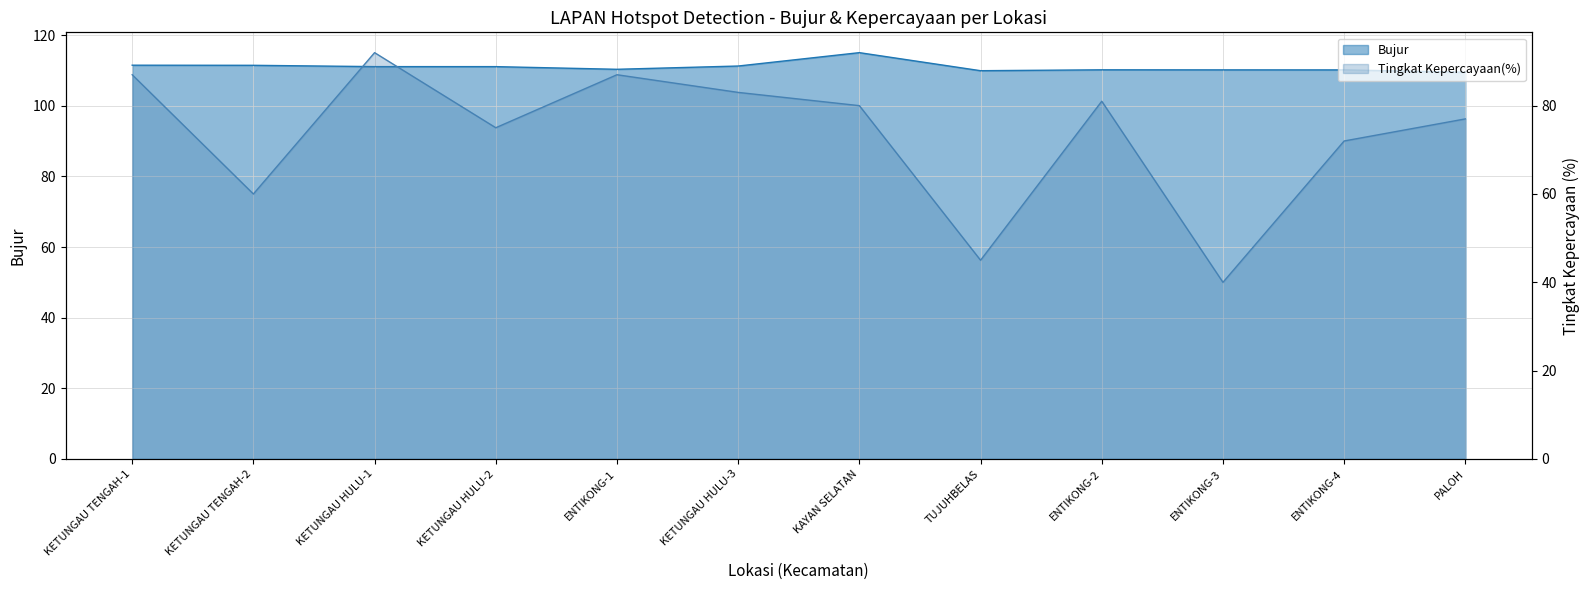

Is the value of Bujur at KETUNGAU TENGAH-2 greater than the value of Tingkat Kepercayaan(%) at KETUNGAU HULU-2?

Yes